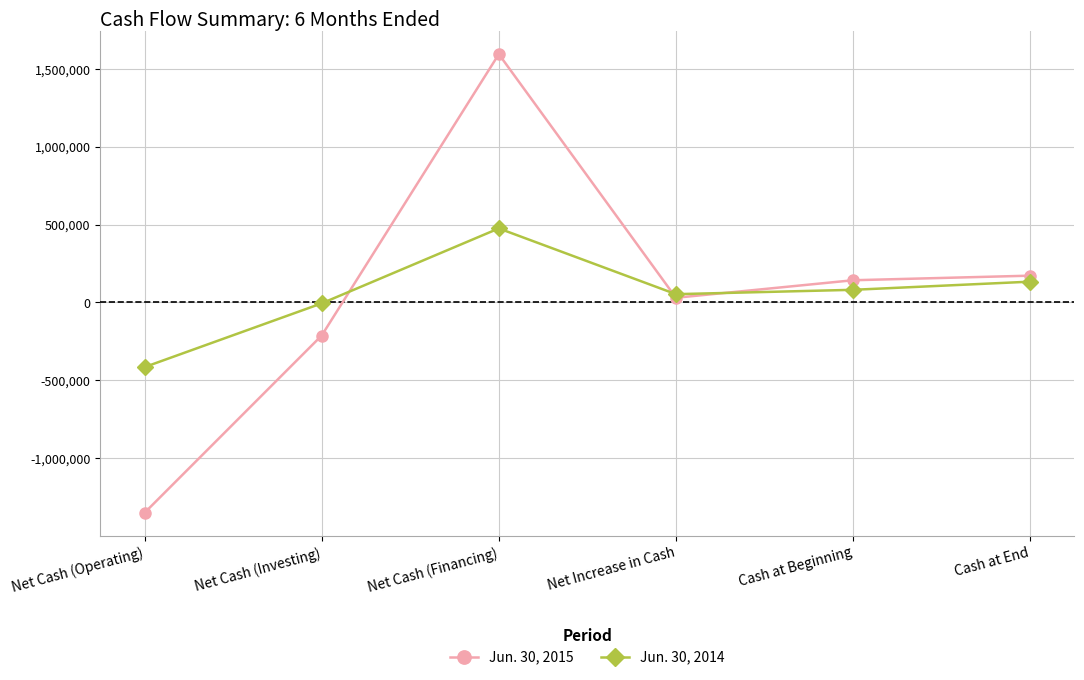

How many values in Jun. 30, 2015 are below zero?

2